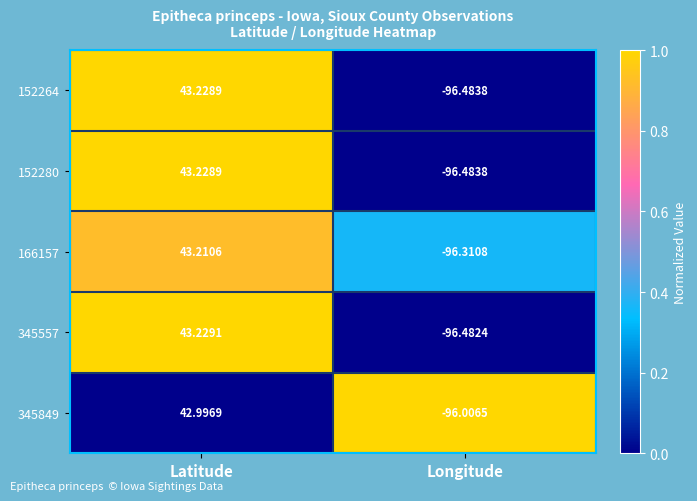

At which label is 152264 closest to -26?

Latitude